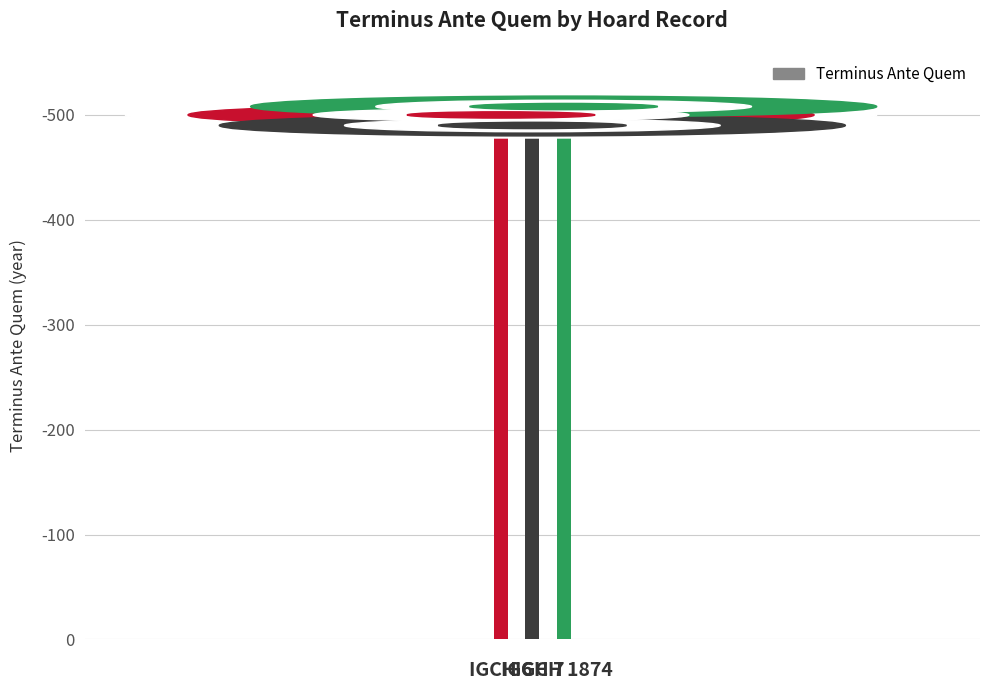

Are the bars horizontal?

No